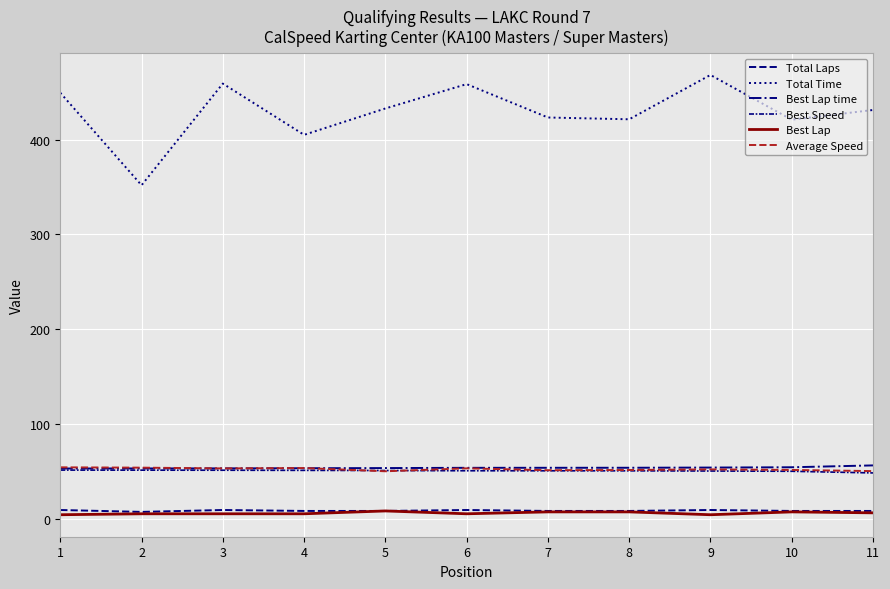

Does the chart have visible grid lines?

Yes